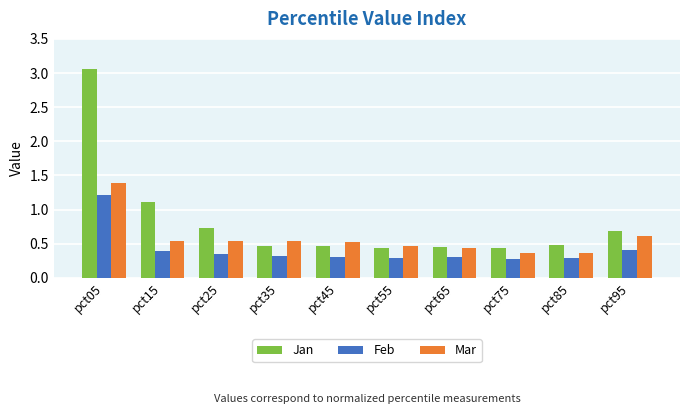

True or false: Feb has a value of 0.3 at pct75.

True